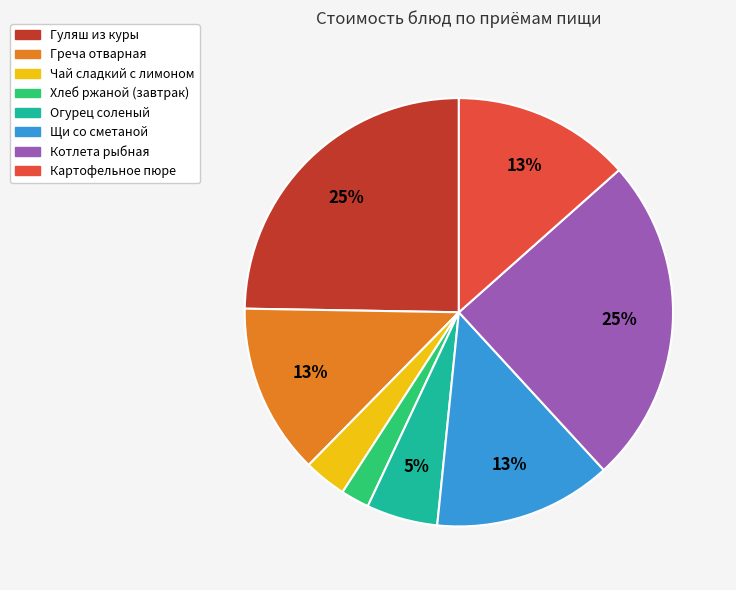

Approximately how many times larger is the value at Хлеб ржаной (завтрак) compared to Котлета рыбная?

0.1